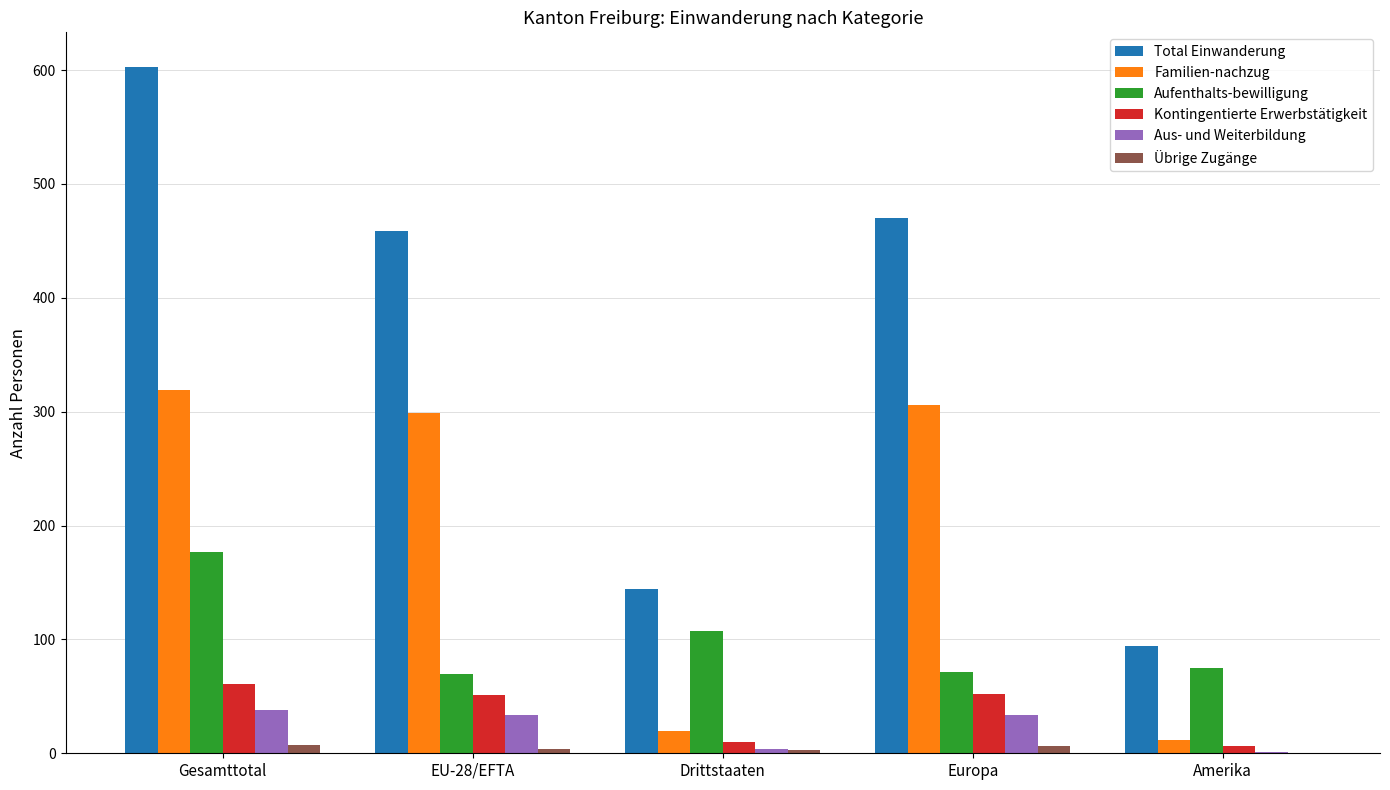

Which series has the largest total across all categories?

Total Einwanderung